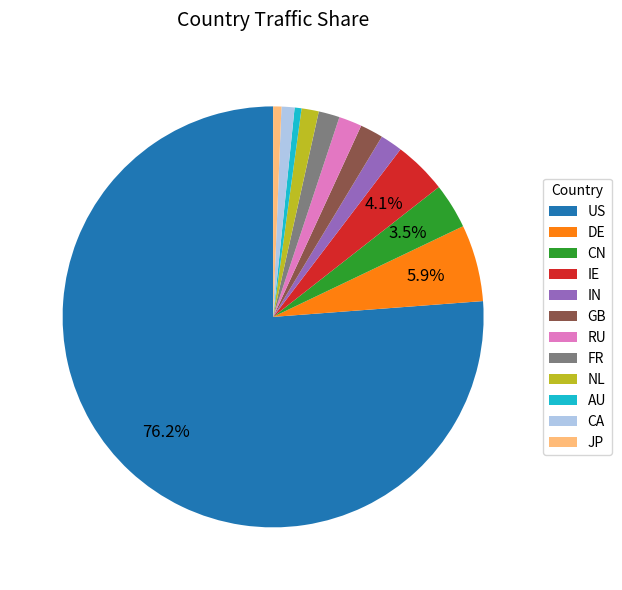

How many segments does this pie chart have?

12